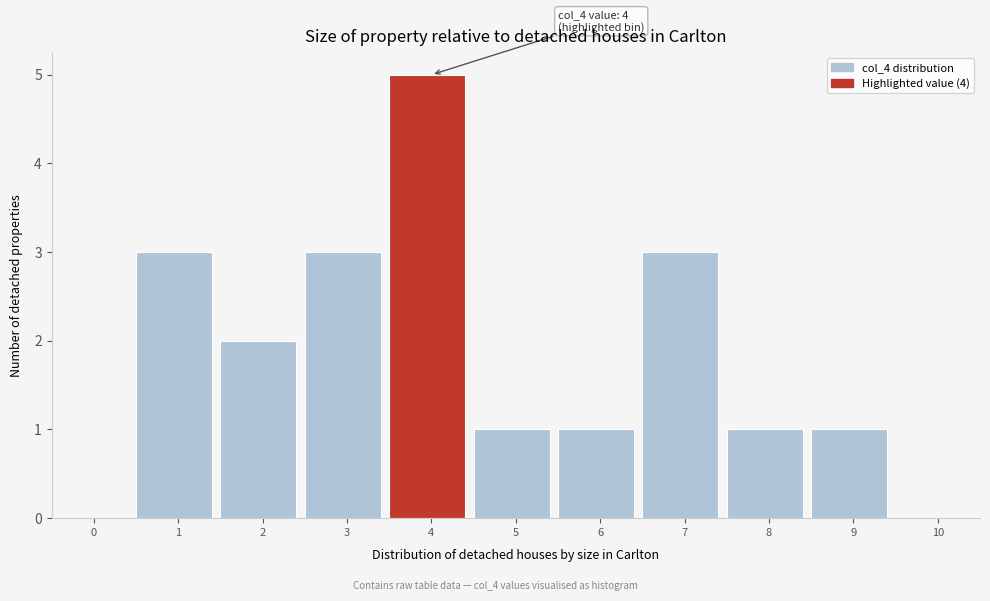

Reading left to right, extract all data points from this chart.

0=0	1=3	2=2	3=3	4=5	5=1	6=1	7=3	8=1	9=1	10=0